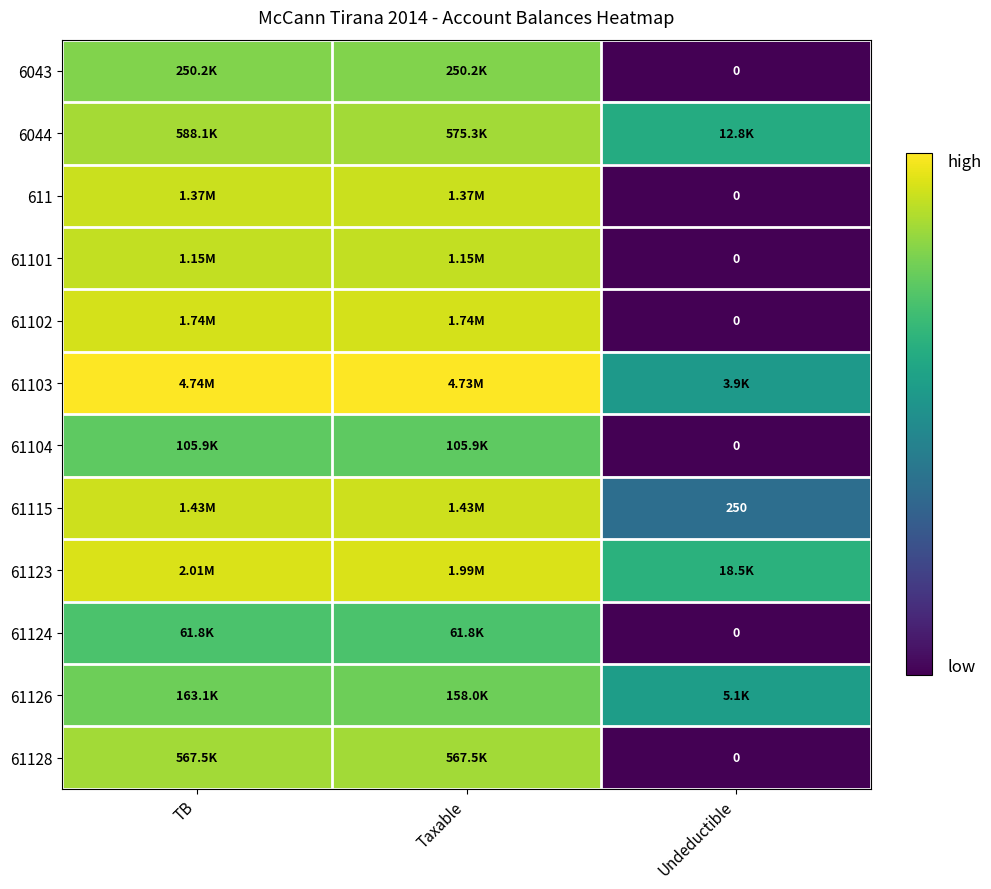

True or false: 61104 has a value of 18.9 at Taxable.

False